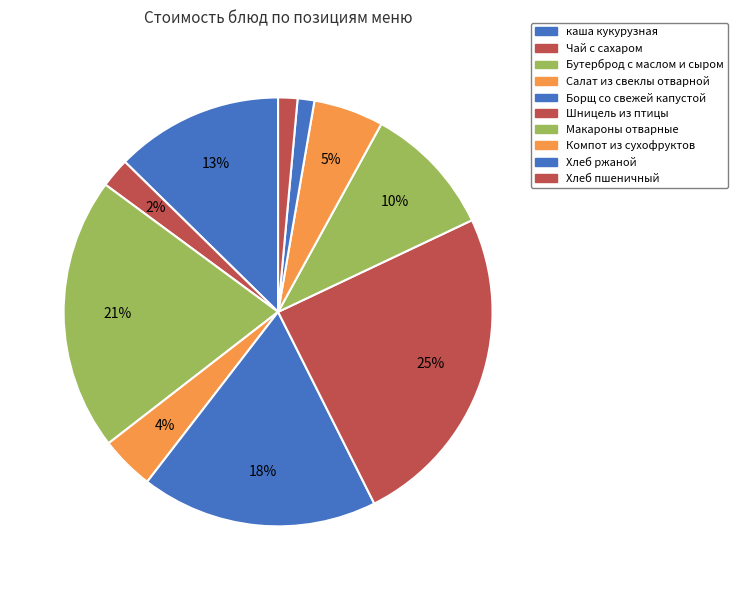

What percentage is the Макароны отварные slice, to the nearest percent?

10%